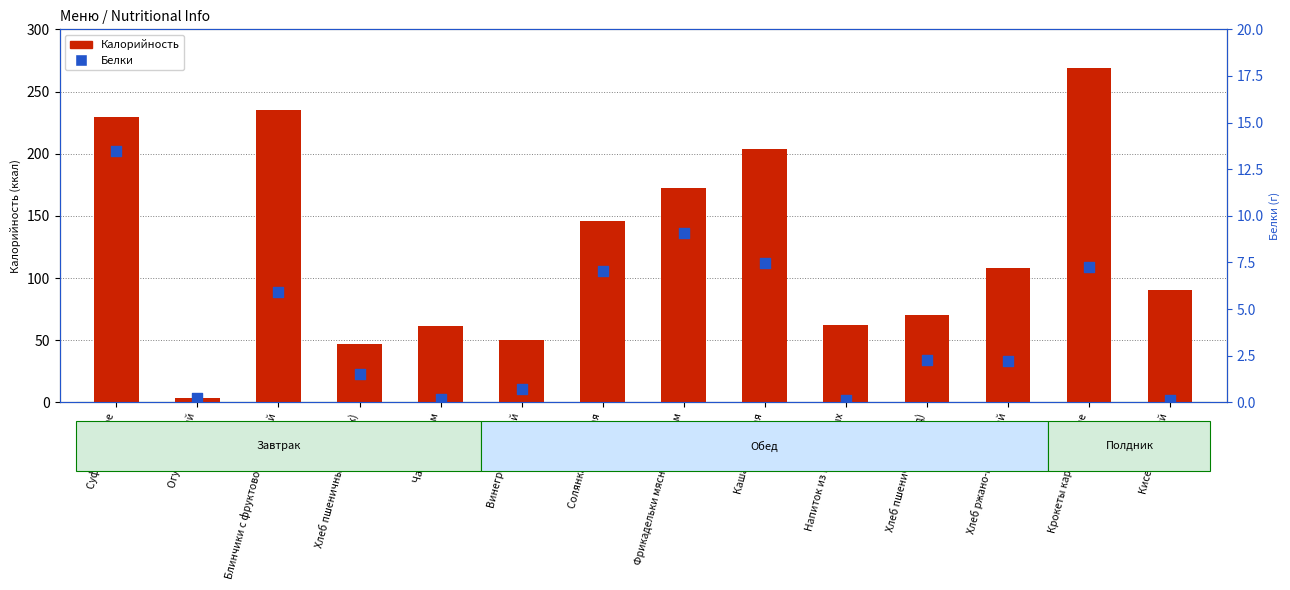

At which category is the sum across all series the highest?

Крокеты картофельные